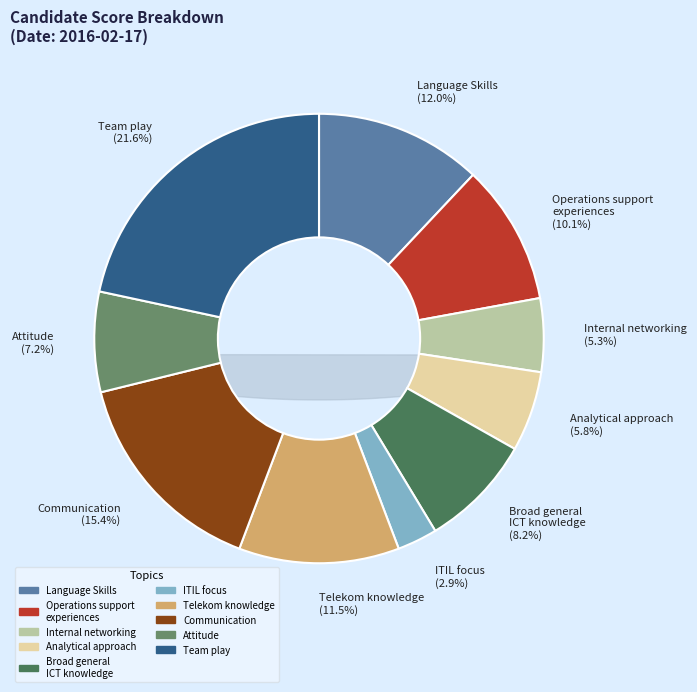

What percentage is the Internal networking slice, to the nearest percent?

5%